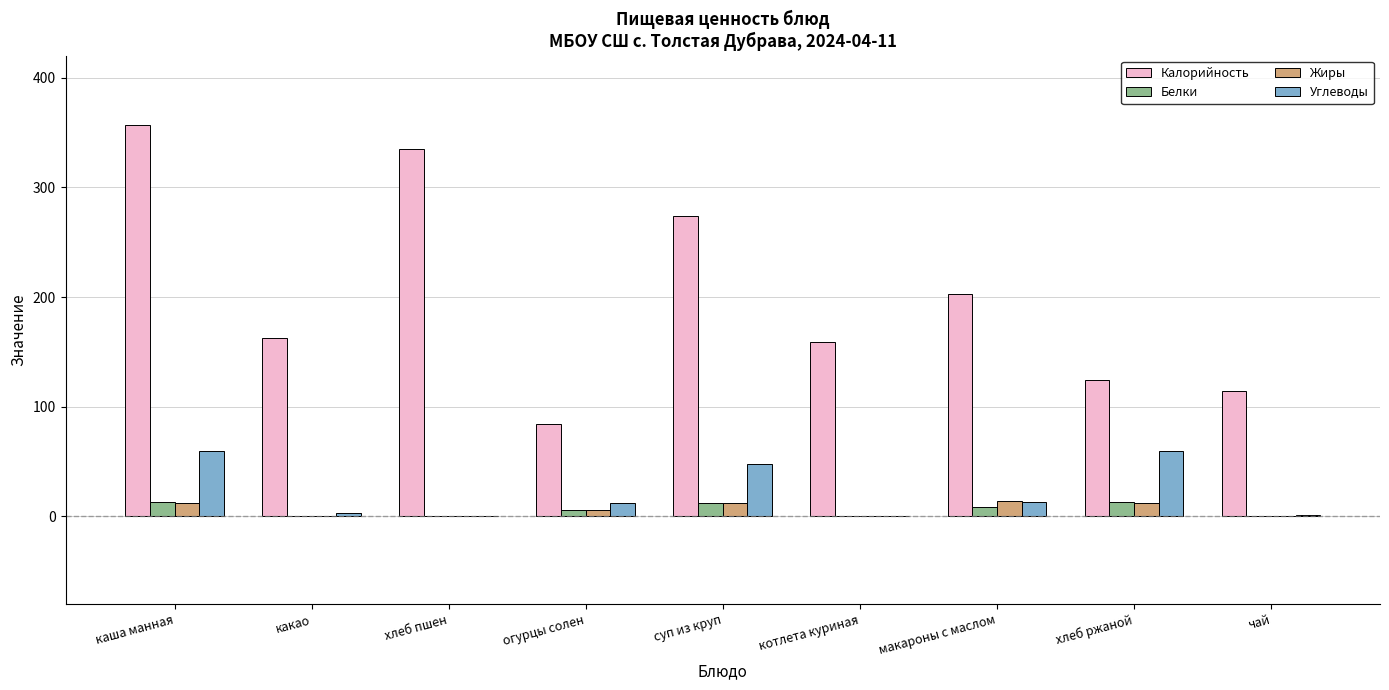

Which series changed the most between каша манная and хлеб пшен?

Углеводы